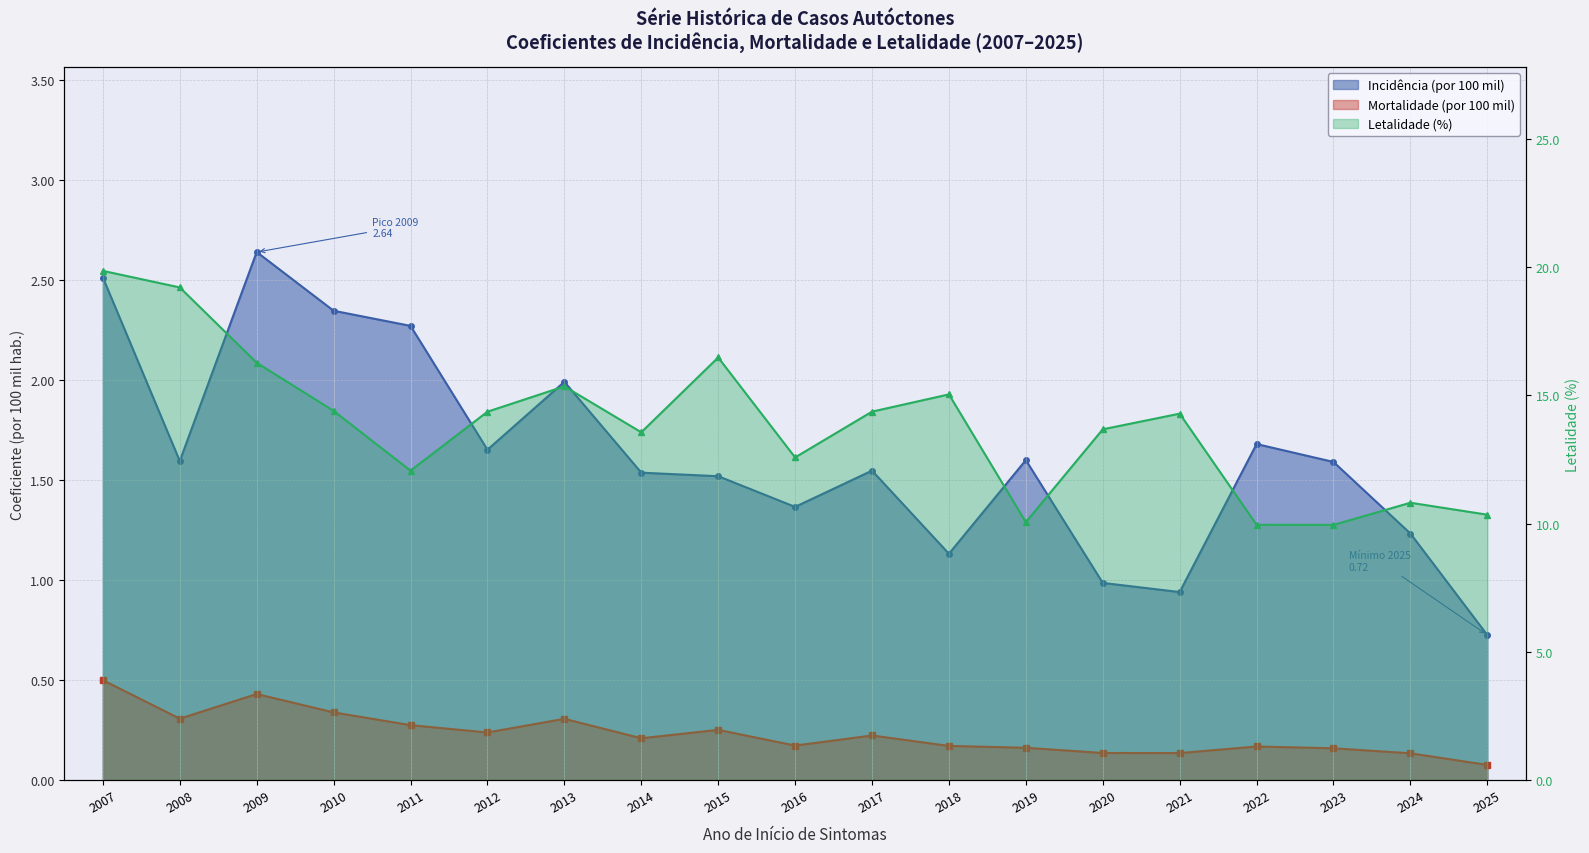

What are all the series names shown in the legend?

Incidência (por 100 mil), Mortalidade (por 100 mil), Letalidade (%)